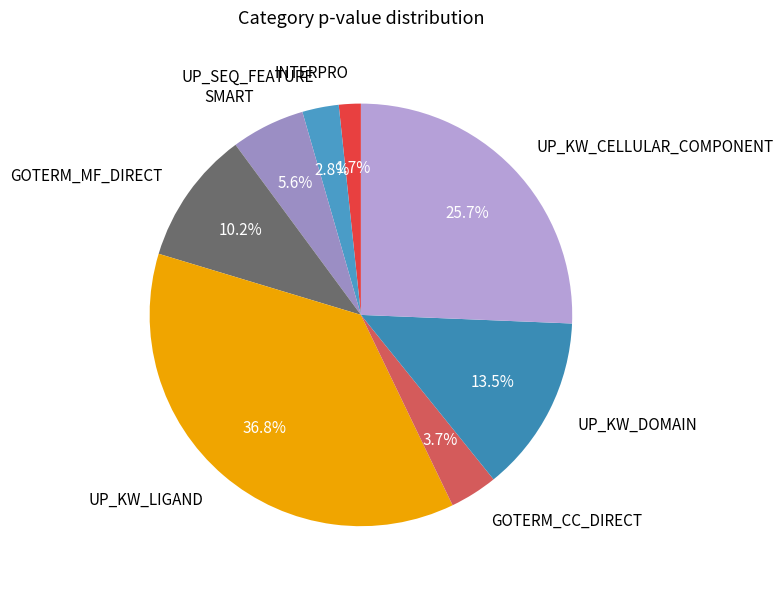

Which category has the smallest portion of the pie?

INTERPRO